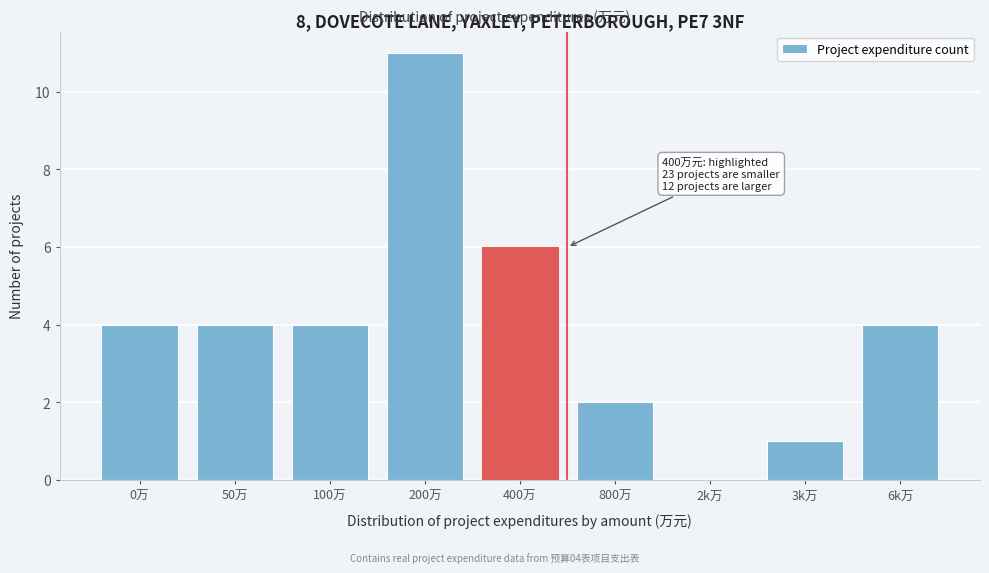

Reading left to right, what are all the values shown in this chart?

0万=4	50万=4	100万=4	200万=11	400万=6	800万=2	2k万=0	3k万=1	6k万=4